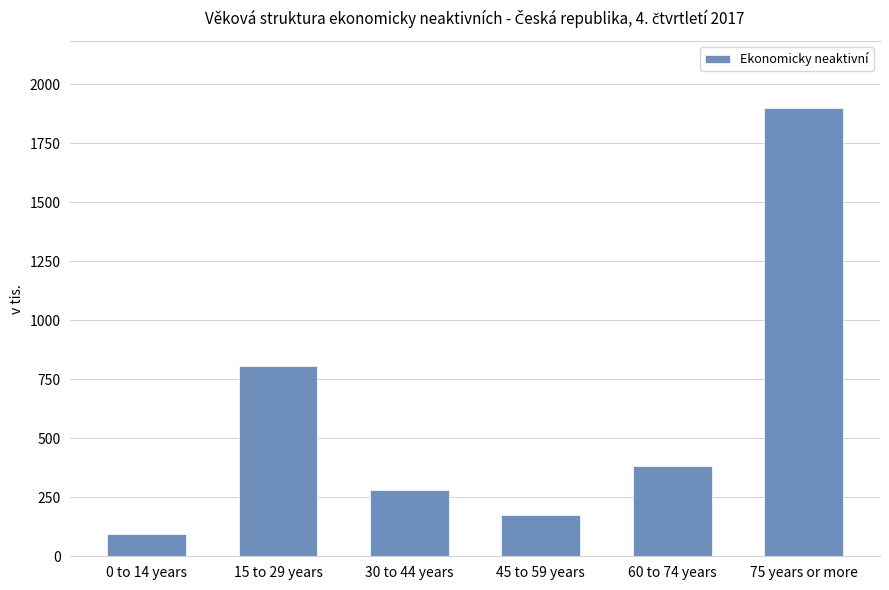

What is the difference between the maximum and minimum values?

1805.4